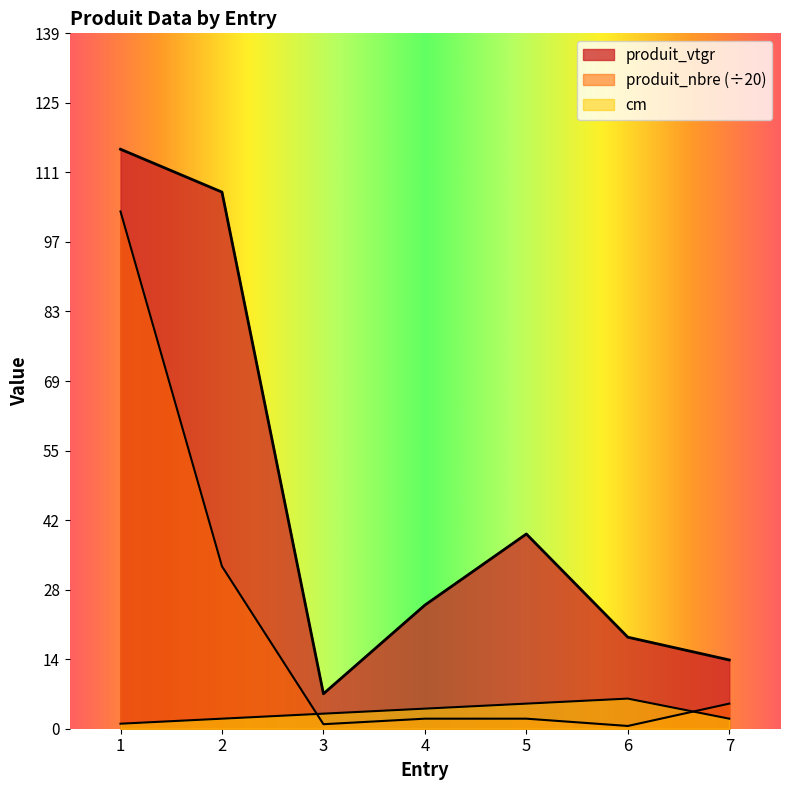

Where is produit_nbre nearest to the value 51?

2